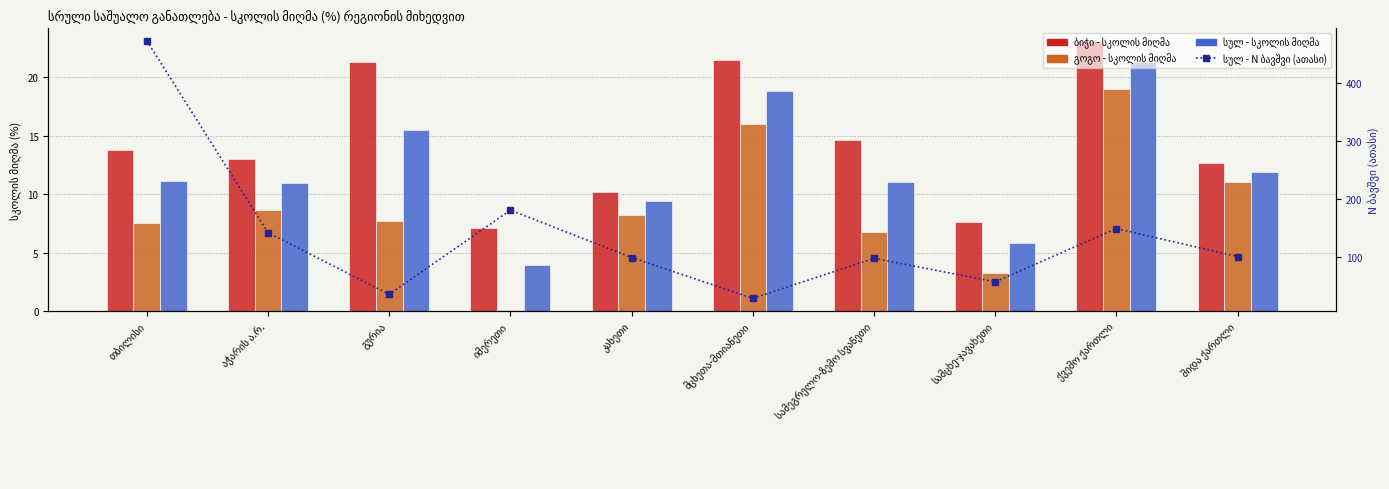

What is the difference between the second highest and minimum values in the სულ - სკოლის მიღმა series?

14.9